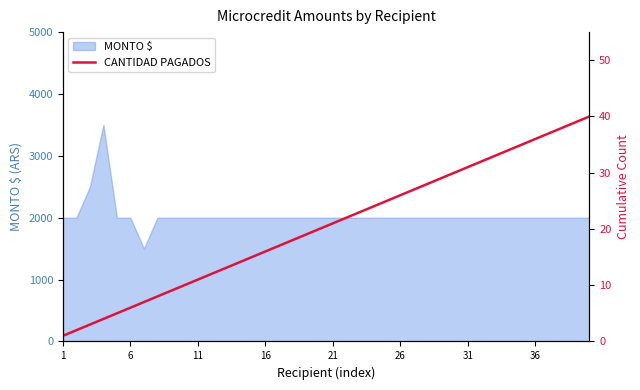

What is the maximum value for MONTO $?

3500